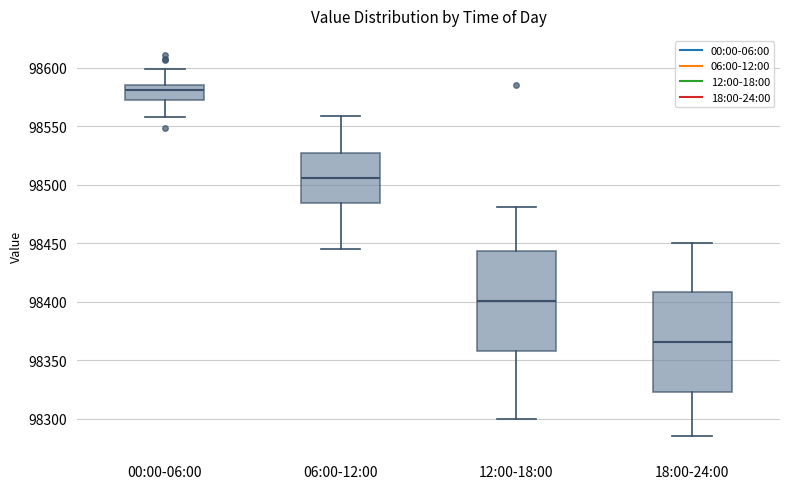

Where does the lower whisker of the box for 12:00-18:00 end on the y-axis? The values are not printed on the chart, so give them approximately, as read against the axis.

98300